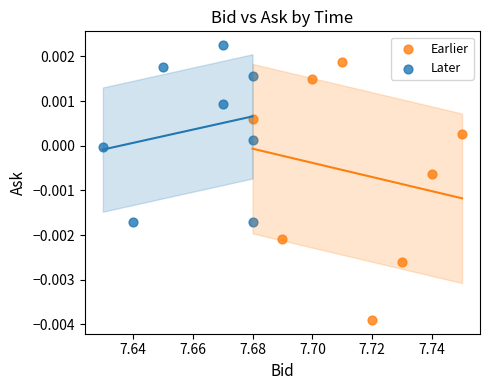

Which series has the largest Y range (max minus min)?

Earlier